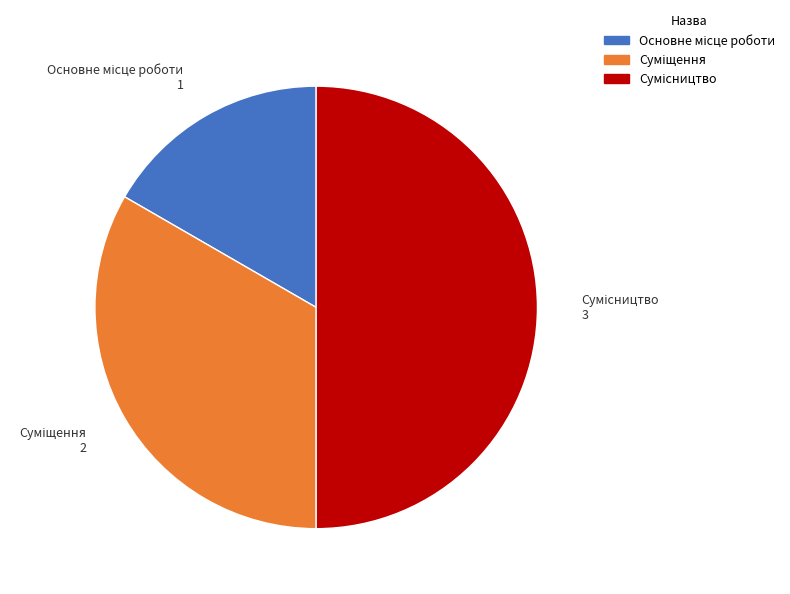

How many segments does this pie chart have?

3